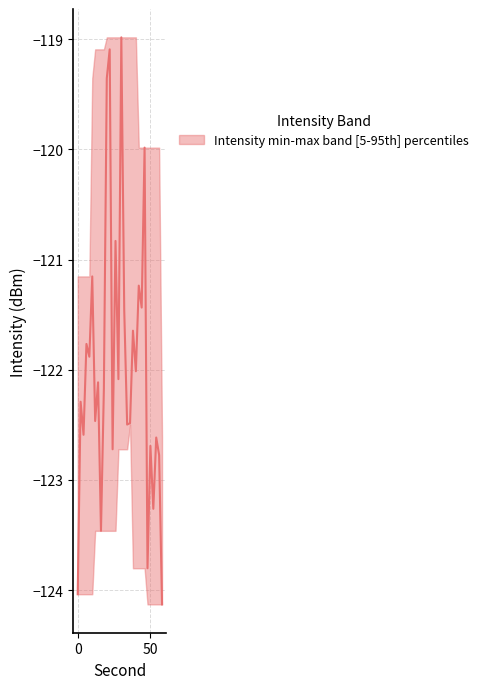

What is the greatest value displayed?

-119.0